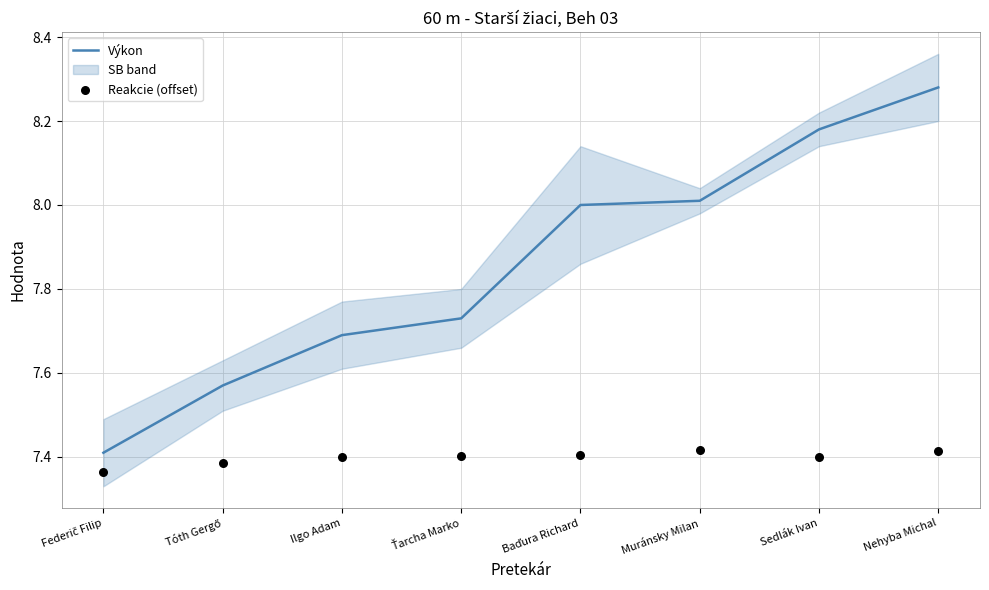

At how many categories does at least one series exceed 8?

3